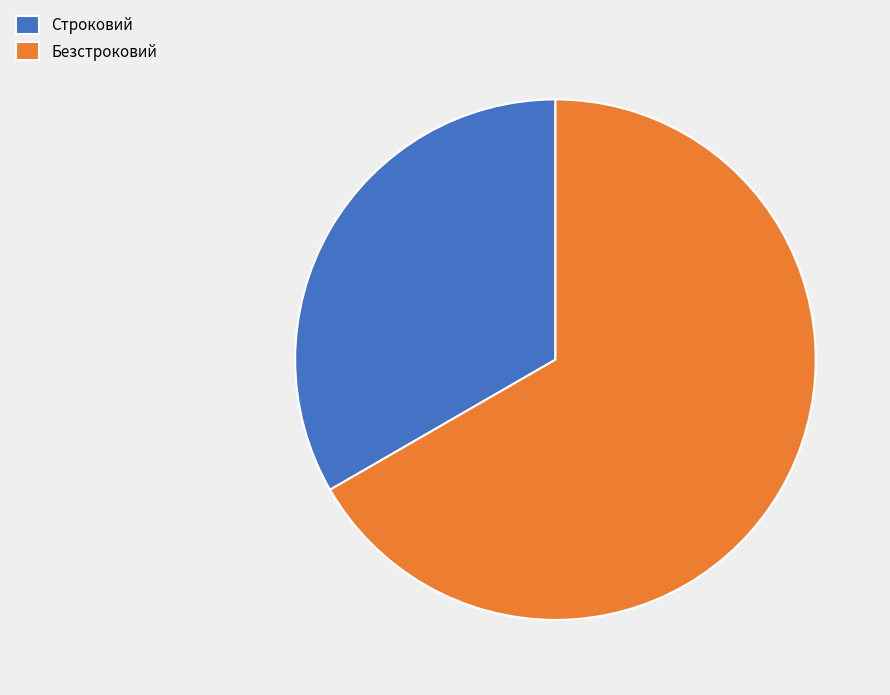

Does any single category account for the majority?

Yes